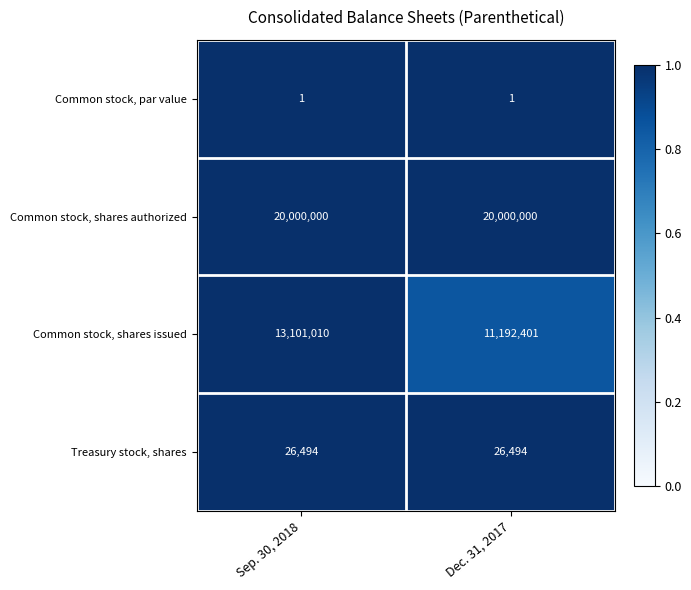

What is the spread (max minus min) of values at Dec. 31, 2017?

19999999